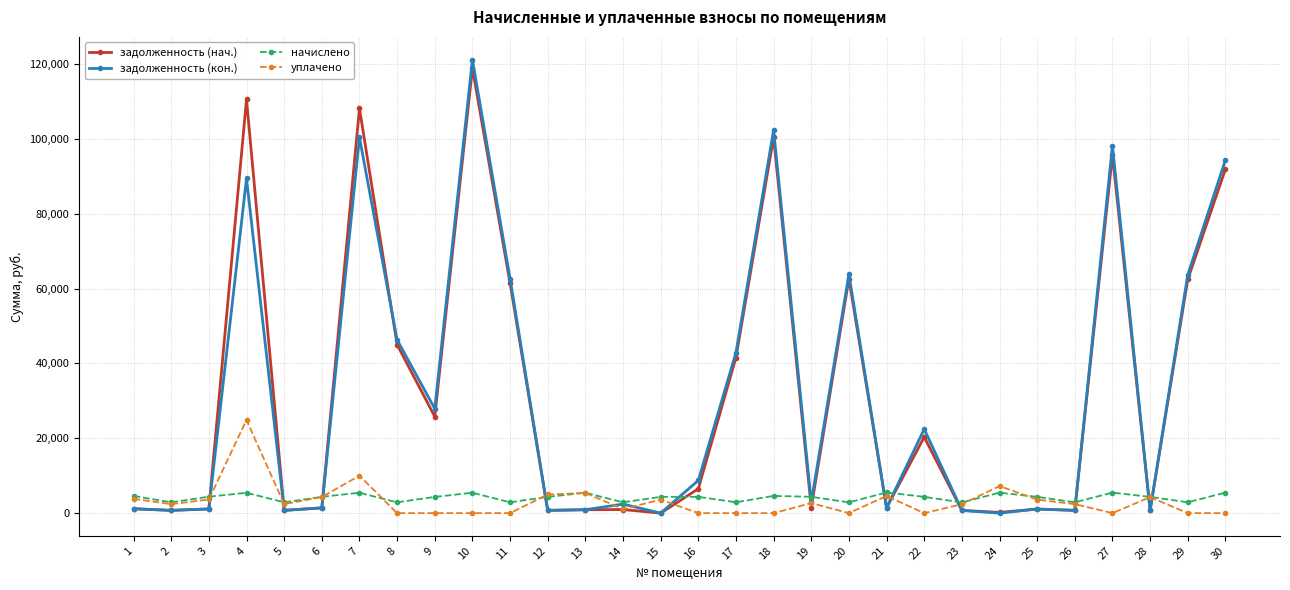

At which category is the sum across all series the highest?

10